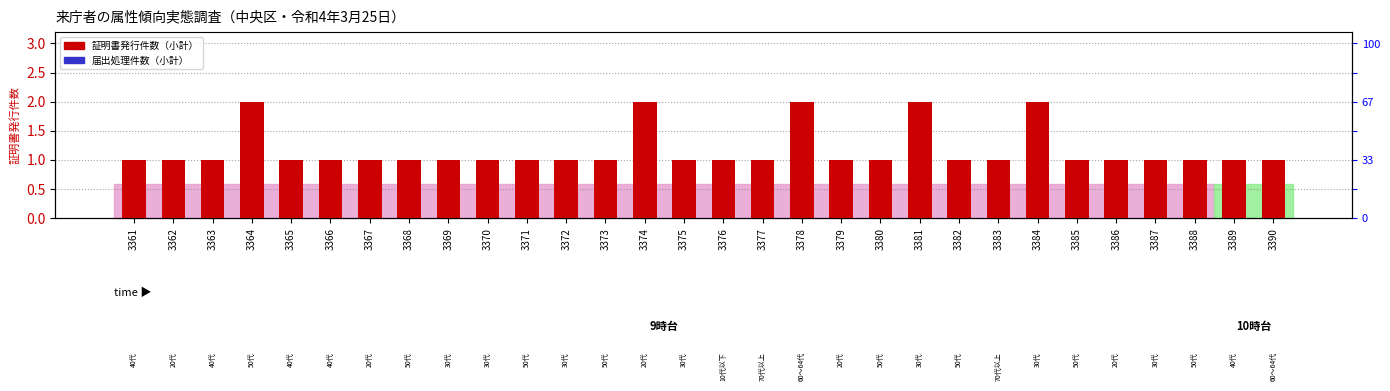

What value does the 証明書発行件数（小計） series have at 3385?

1